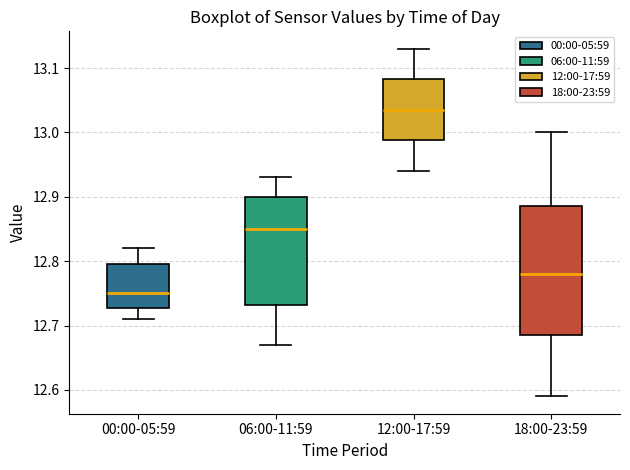

Which box is the tallest, from its lower edge to its upper edge?

18:00-23:59